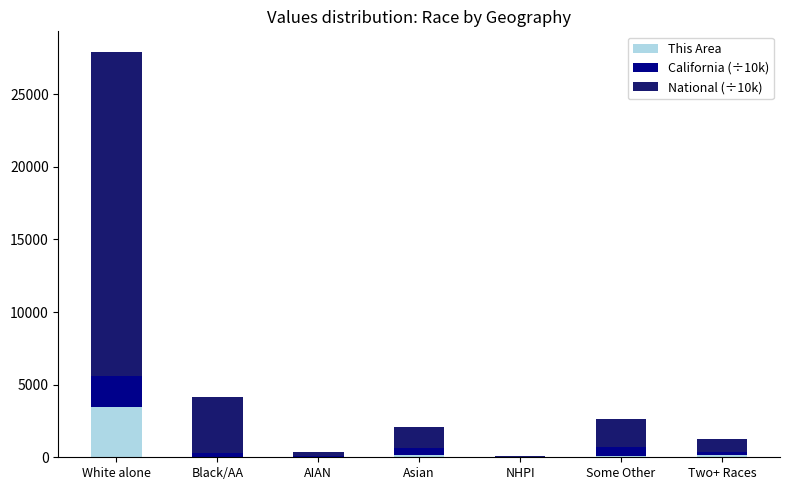

What is the sum of all This Area values?

3874.0